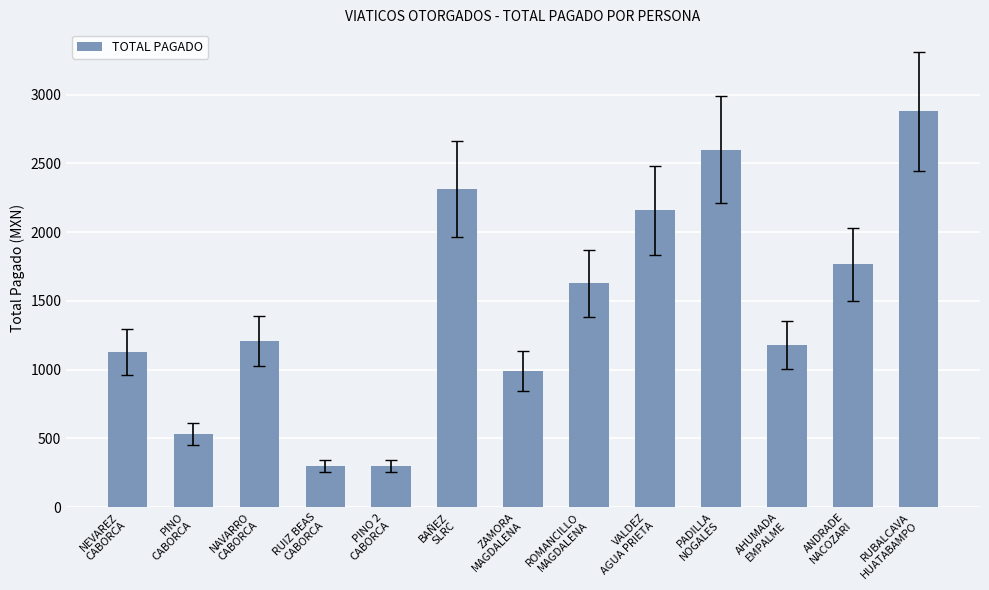

Reading left to right, what are all the values shown in this chart?

1130.0	530.0	1212.0	300.0	300.0	2314.0	990.0	1627.0	2158.0	2600.0	1180.6	1766.0	2878.2